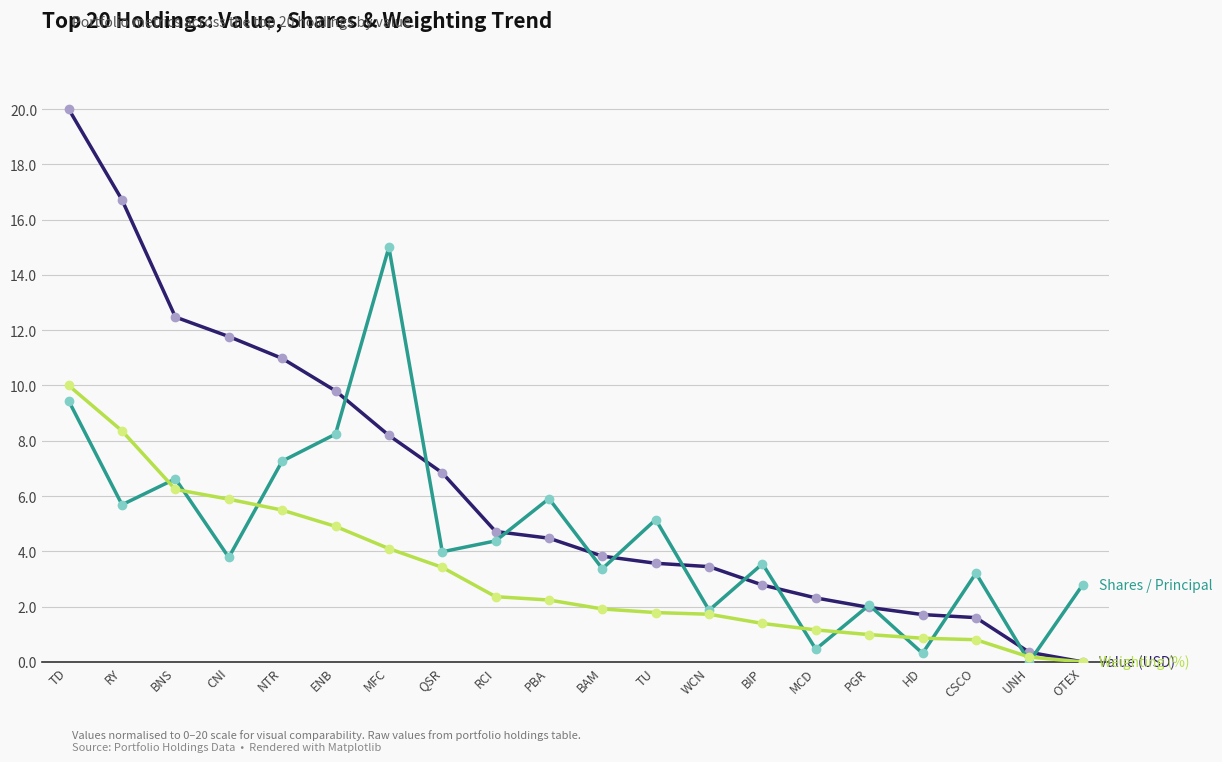

At which category is the sum across all series the highest?

TD